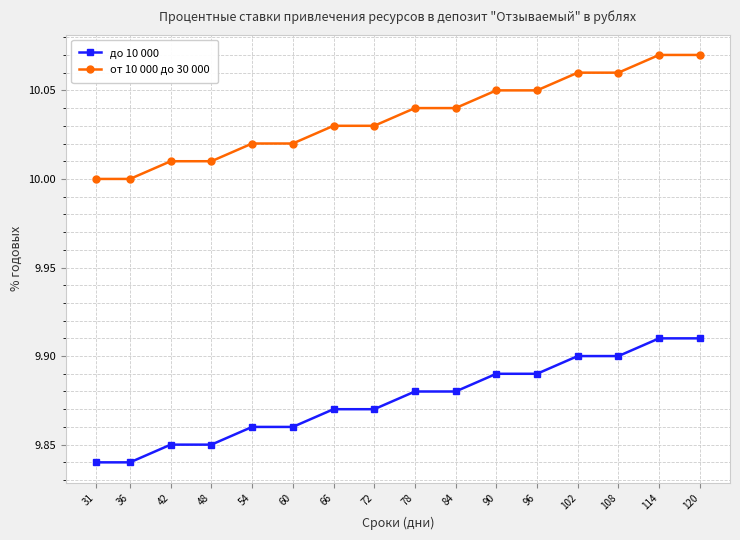

Is it true that от 10 000 до 30 000 equals 10.0 at 66?

True